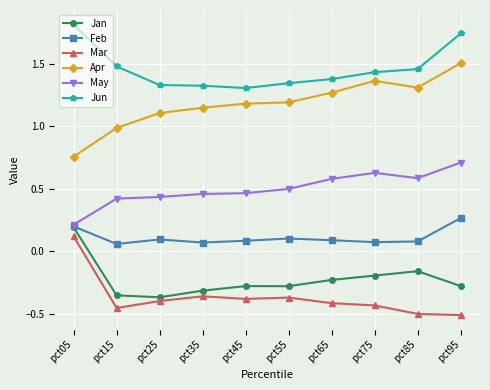

What is the difference between the highest and lowest values at pct15?

1.9